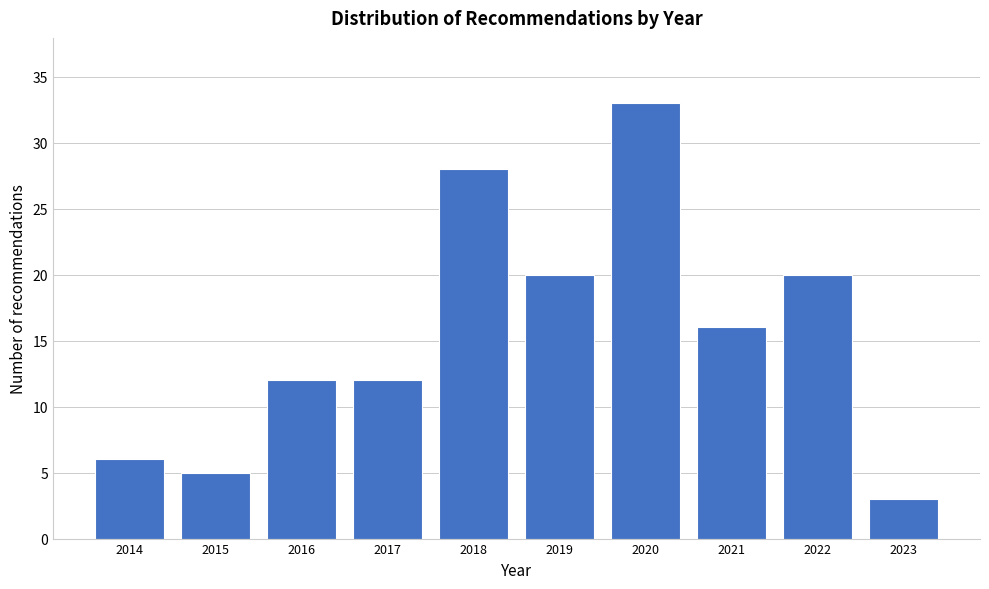

Reading right to left, what are all the values shown in this chart?

2023=3	2022=20	2021=16	2020=33	2019=20	2018=28	2017=12	2016=12	2015=5	2014=6